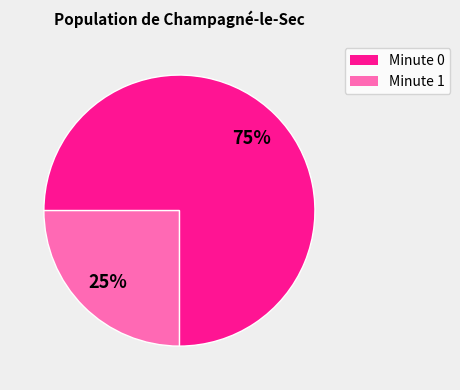

To the nearest percent, what is the difference between the largest and smallest slice percentages?

50%